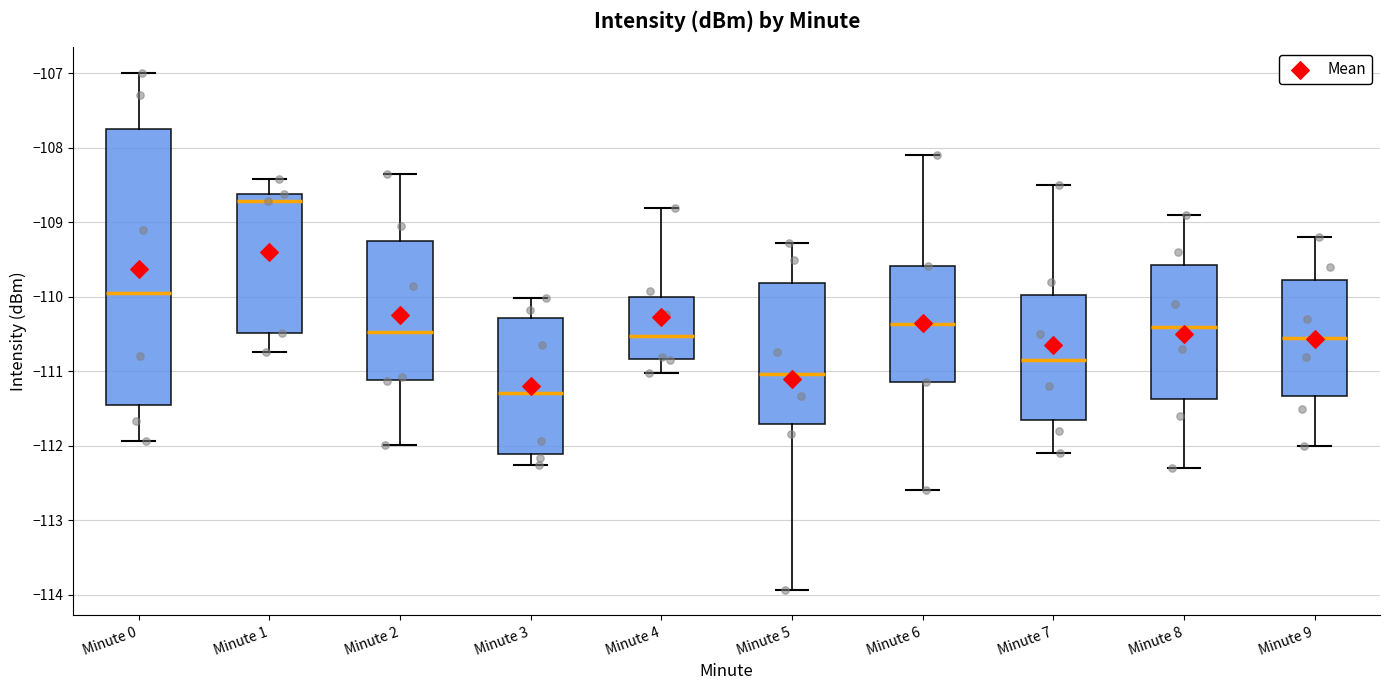

Reading left to right, read every box against the y-axis: the position of its median line, the range the box covers, and the ends of its whiskers. The values are not printed on the chart, so give them approximately, as read against the axis.

Minute 0: median -109.9, box -111.4 to -107.7, whiskers -111.9 to -107.0
Minute 1: median -108.7, box -110.5 to -108.6, whiskers -110.7 to -108.4
Minute 2: median -110.5, box -111.1 to -109.3, whiskers -112.0 to -108.3
Minute 3: median -111.3, box -112.1 to -110.3, whiskers -112.2 to -110.0
Minute 4: median -110.5, box -110.8 to -110.0, whiskers -111.0 to -108.8
Minute 5: median -111.0, box -111.7 to -109.8, whiskers -113.9 to -109.3
Minute 6: median -110.4, box -111.1 to -109.6, whiskers -112.6 to -108.1
Minute 7: median -110.8, box -111.6 to -110.0, whiskers -112.1 to -108.5
Minute 8: median -110.4, box -111.4 to -109.6, whiskers -112.3 to -108.9
Minute 9: median -110.5, box -111.3 to -109.8, whiskers -112.0 to -109.2